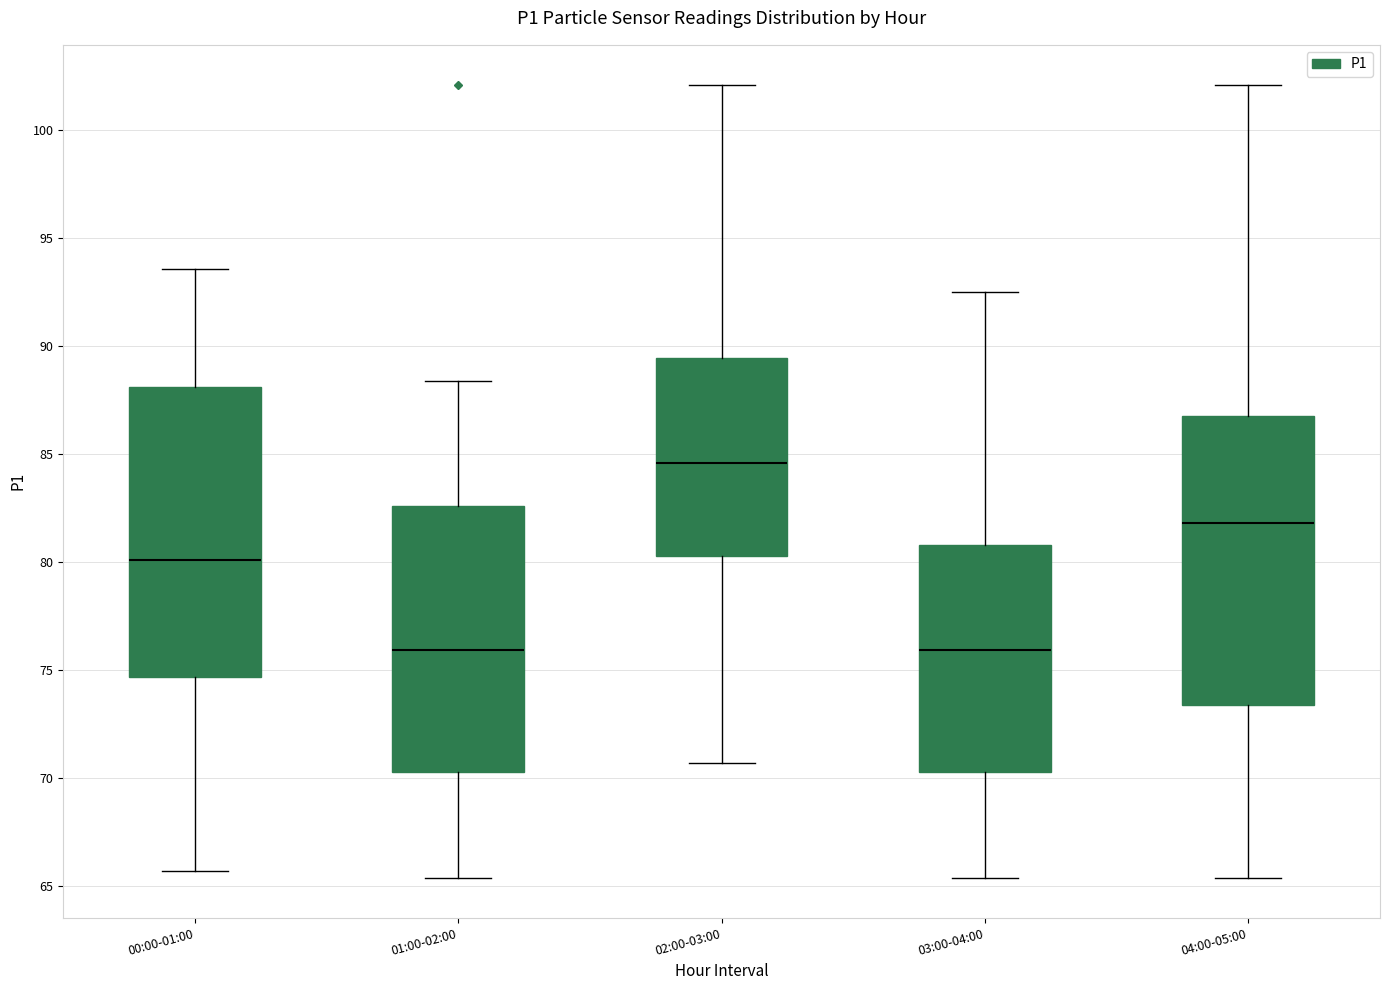

Reading left to right, read every box against the y-axis: the position of its median line, the range the box covers, and the ends of its whiskers. The values are not printed on the chart, so give them approximately, as read against the axis.

00:00-01:00: median 80.0, box 74.5 to 88.0, whiskers 65.5 to 93.5
01:00-02:00: median 76.0, box 70.5 to 82.5, whiskers 65.5 to 88.5
02:00-03:00: median 84.5, box 80.5 to 89.5, whiskers 70.5 to 102.0
03:00-04:00: median 76.0, box 70.5 to 81.0, whiskers 65.5 to 92.5
04:00-05:00: median 82.0, box 73.5 to 87.0, whiskers 65.5 to 102.0